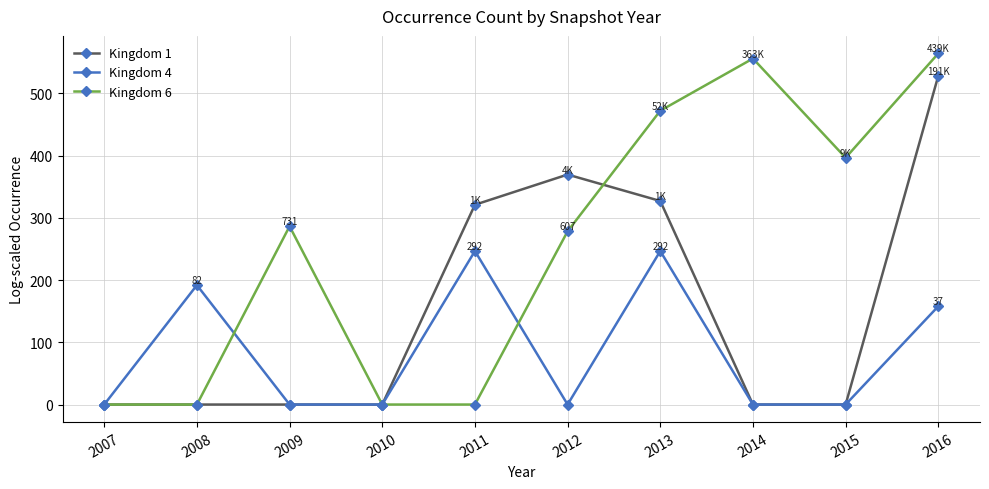

Rank the series by their maximum value, from highest to lowest.

Kingdom 6, Kingdom 1, Kingdom 4